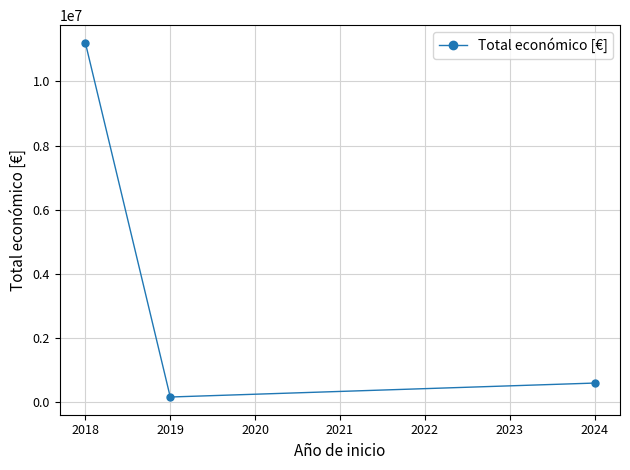

Reading left to right, transcribe all the data shown in this chart.

11203768	165000	599927